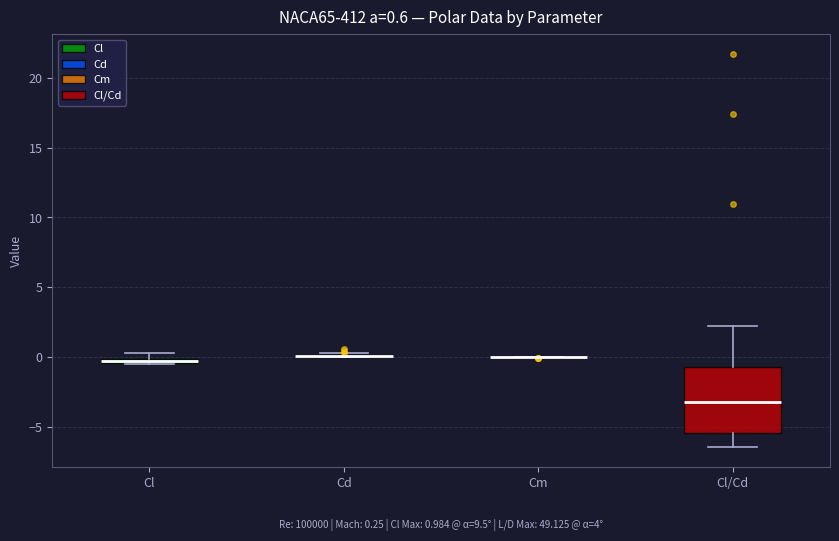

Comparing the boxes themselves (not the whiskers), which one is the tallest?

Cl/Cd